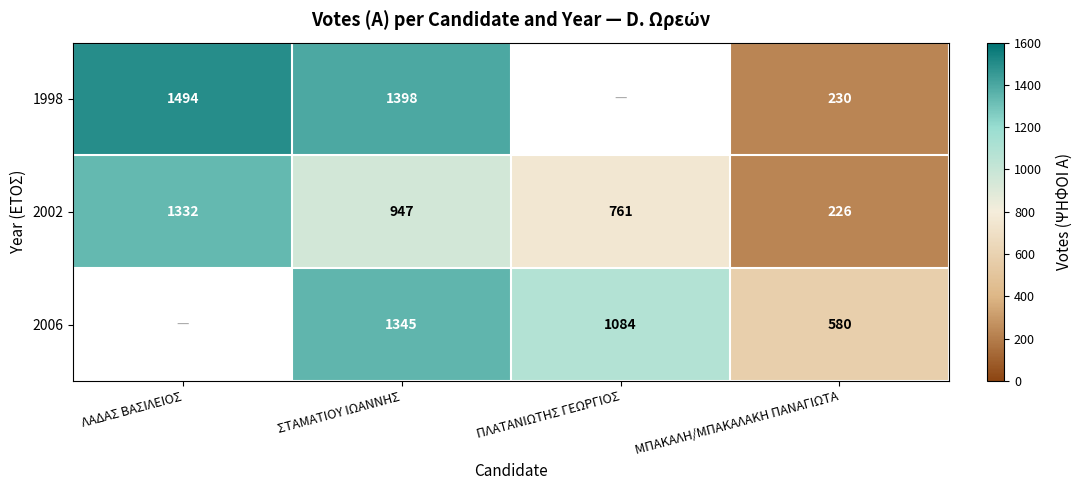

What is the difference between the 2002 values at ΜΠΑΚΑΛΗ/ΜΠΑΚΑΛΑΚΗ ΠΑΝΑΓΙΩΤΑ and ΣΤΑΜΑΤΙΟΥ ΙΩΑΝΝΗΣ?

721